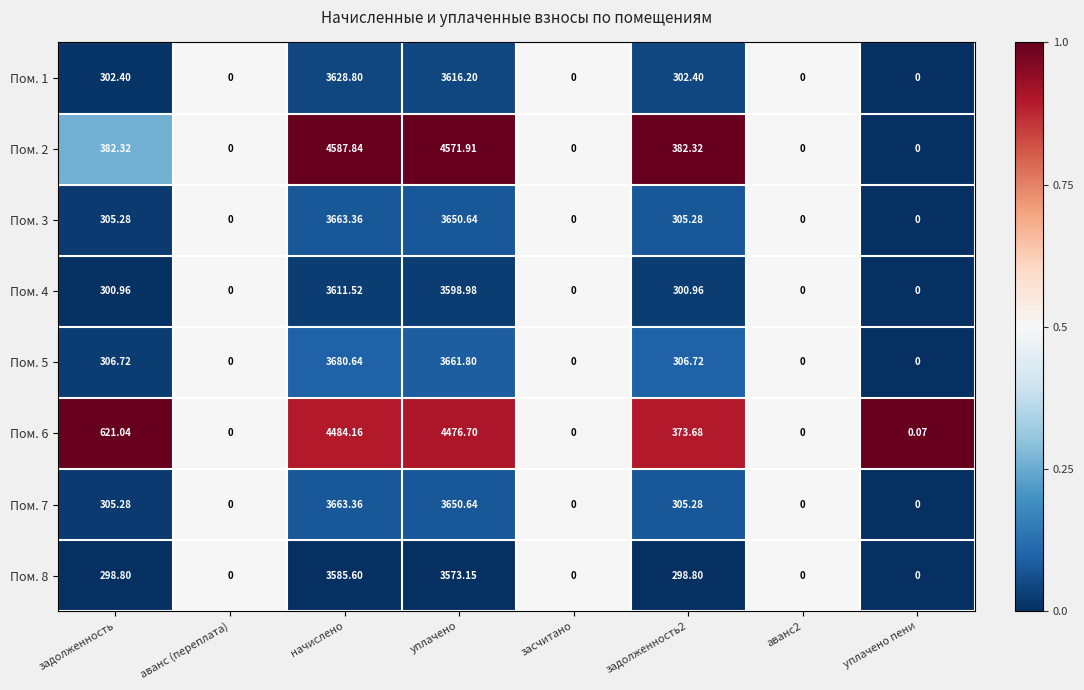

At which category is the sum across all series the highest?

начислено